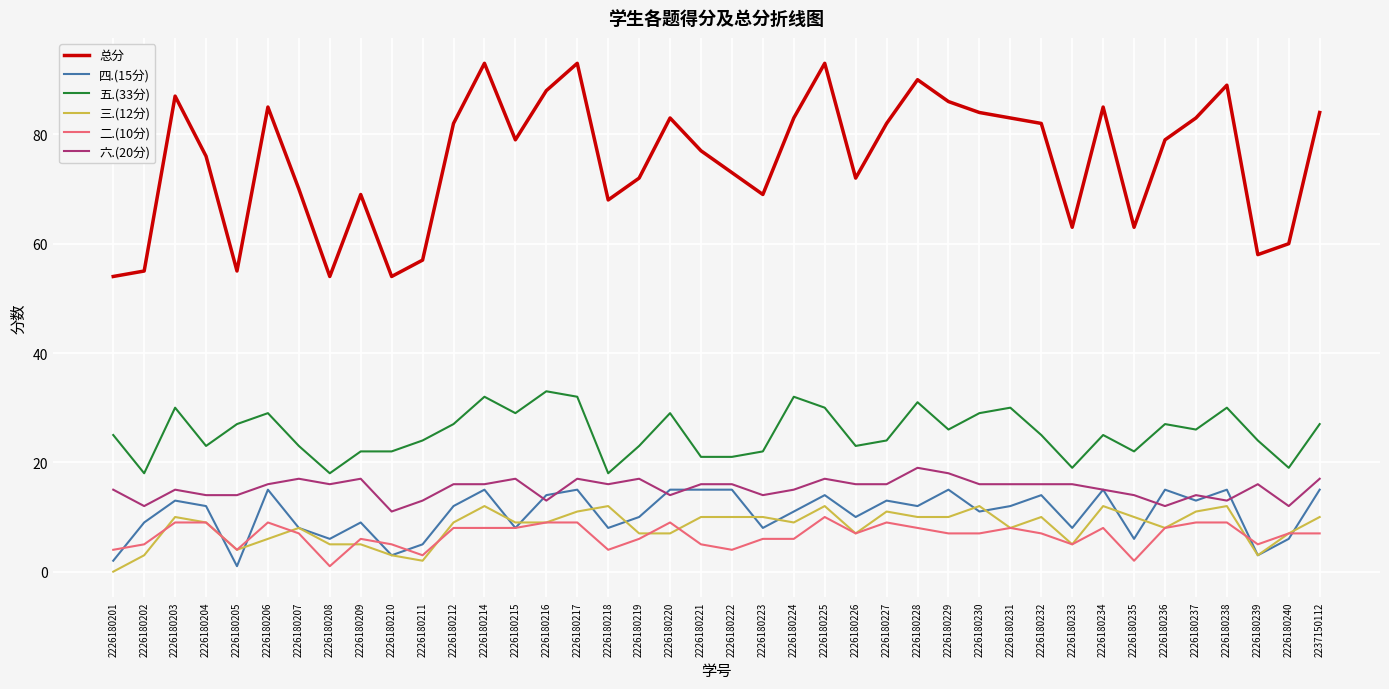

Which series has the largest total across all categories?

总分